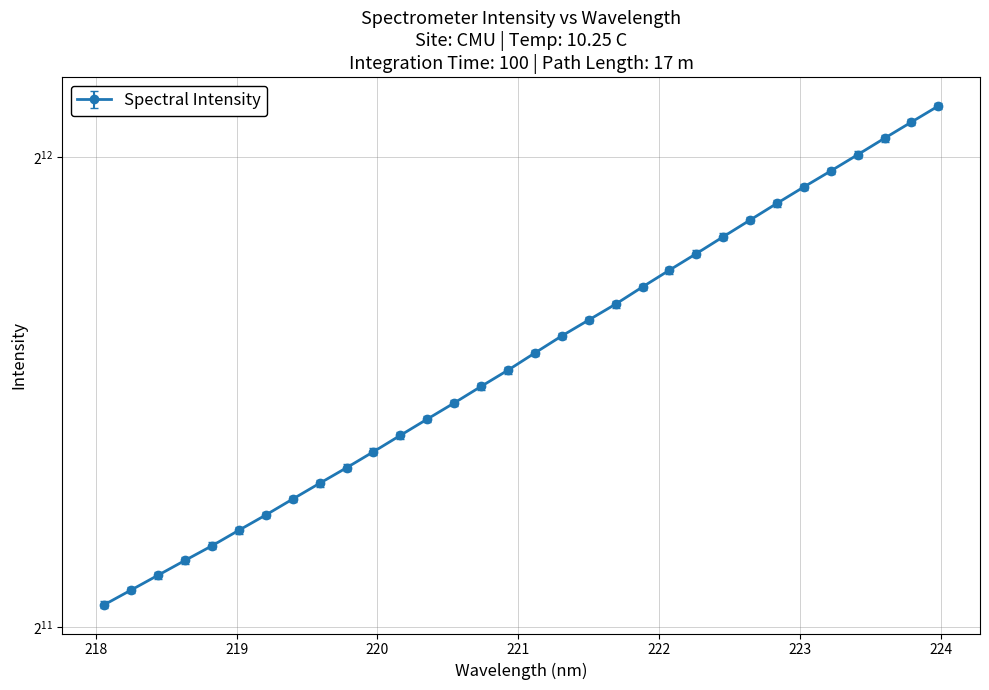

What is the sum of the values at 220.1623 and 222.4538?

6357.4